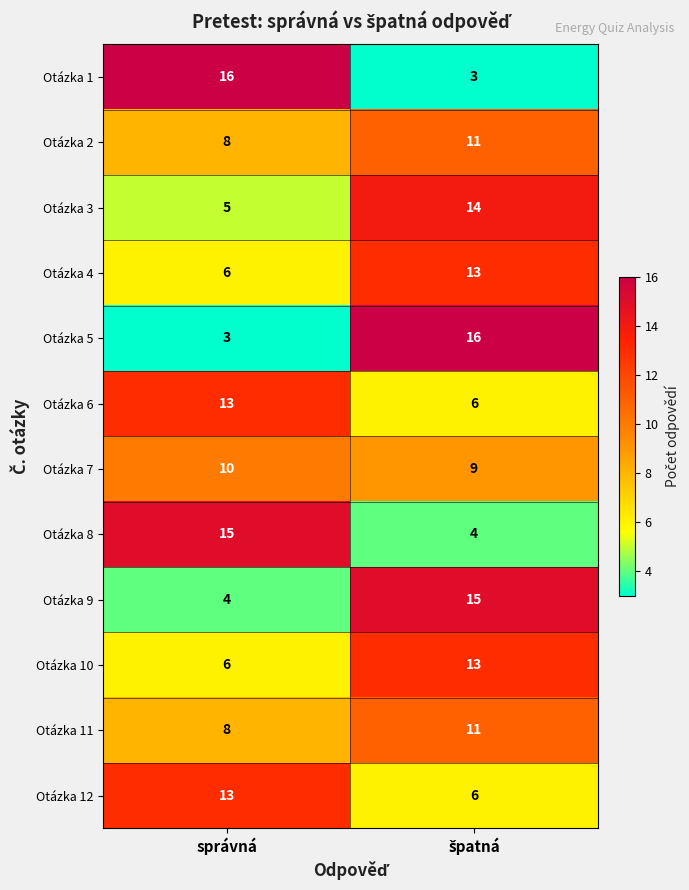

The value of Otázka 1 at správná is 16. True or false?

True